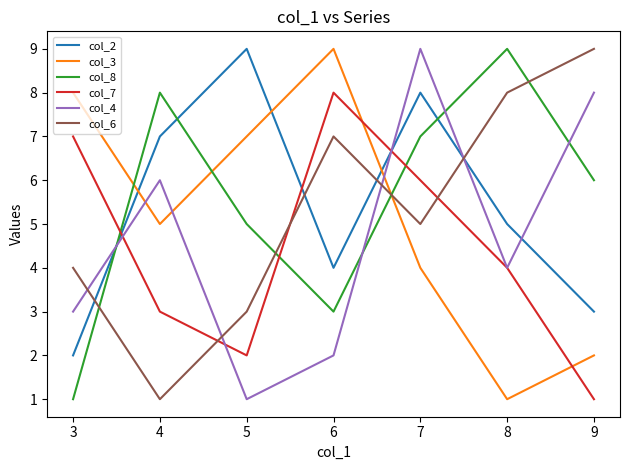

How many values in the col_3 series are below 5?

3